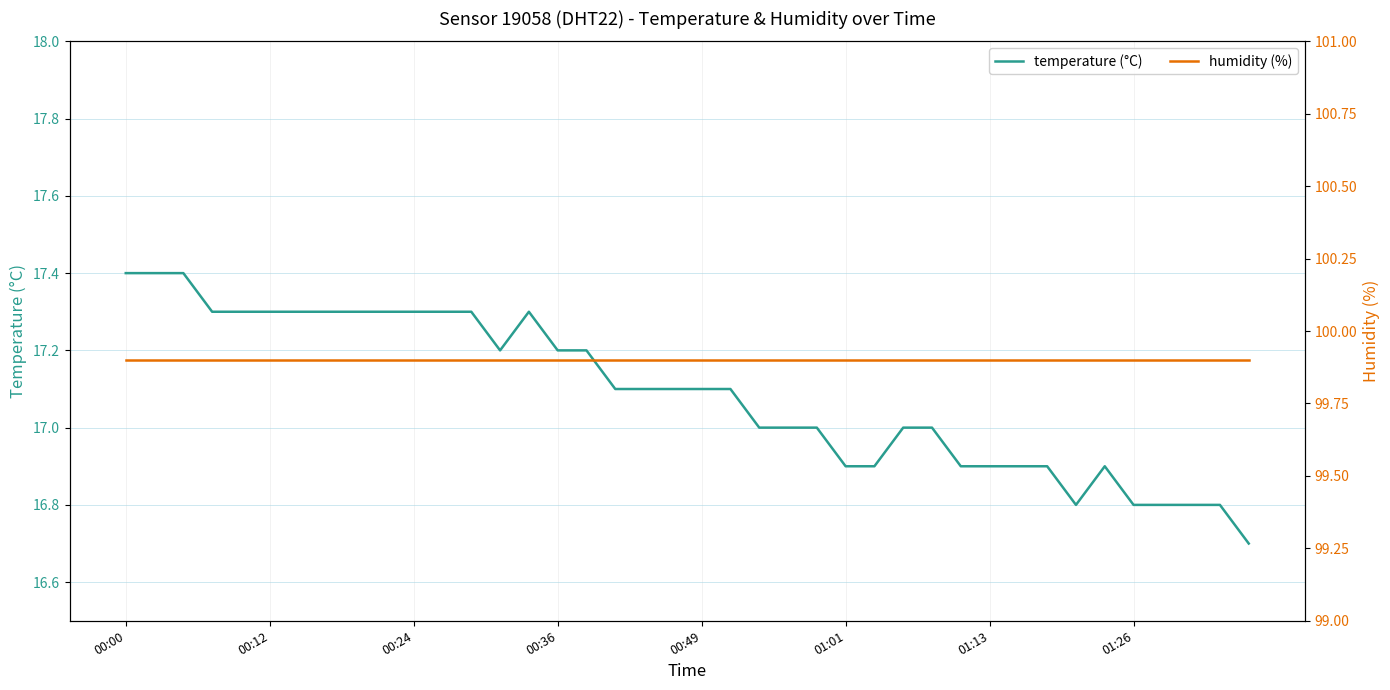

How many lines are shown in the chart?

2